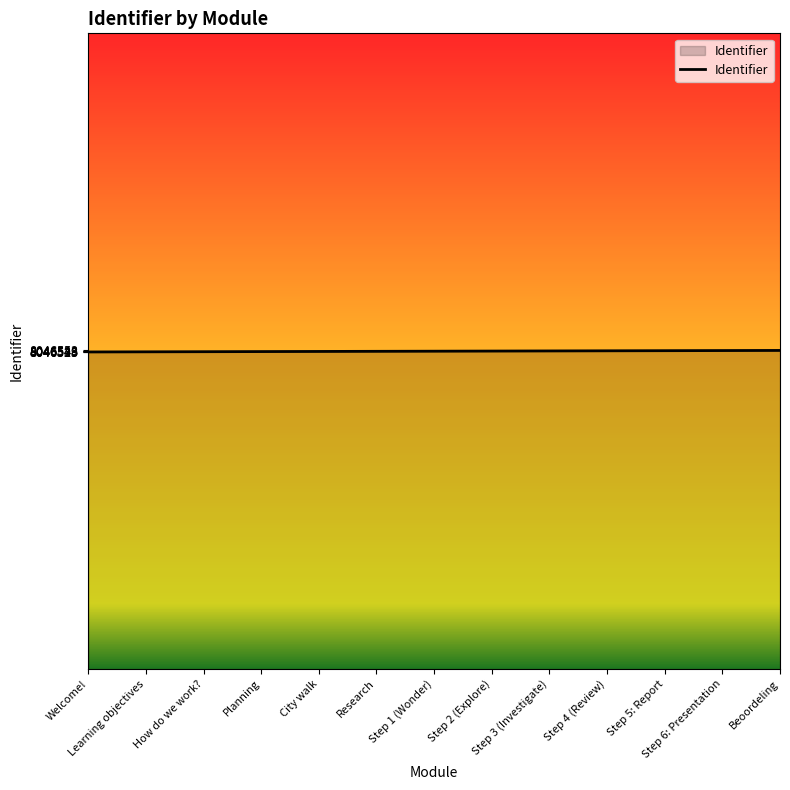

What is the change in value from Step 6: Presentation to Beoordeling?

+2